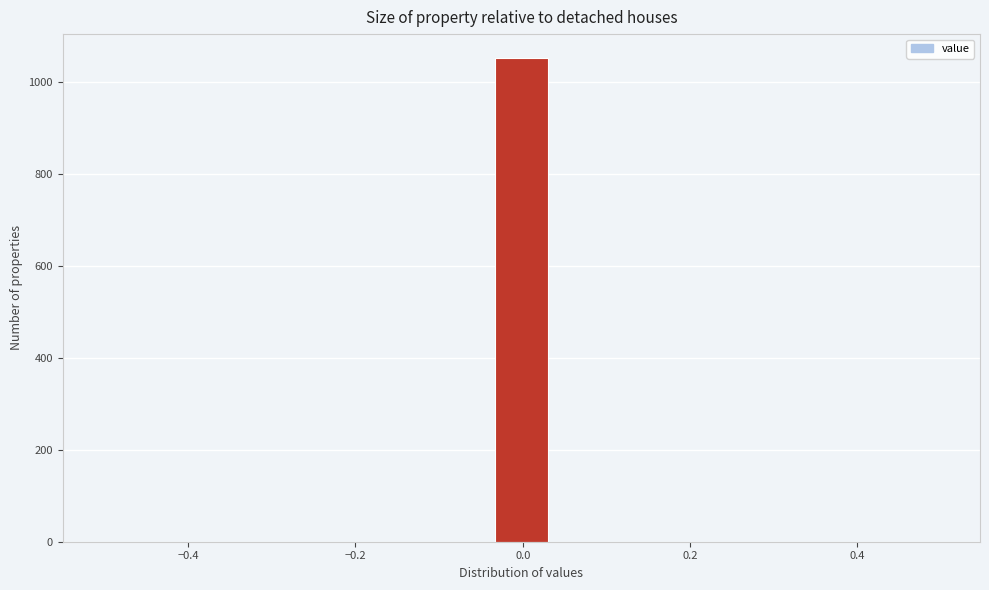

Read against the x-axis, roughly where is the centre of the tallest bar?

0.00